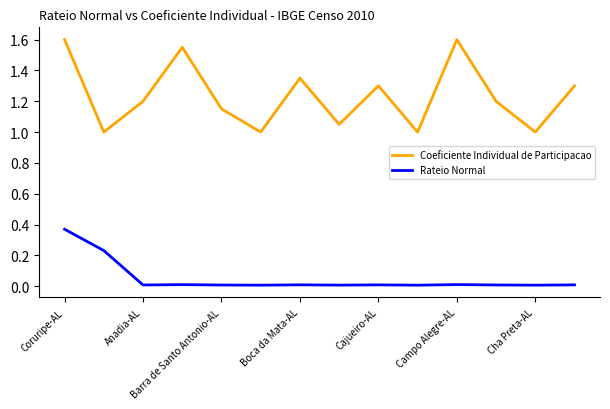

What is the minimum value for Coeficiente Individual de Participacao?

1.0